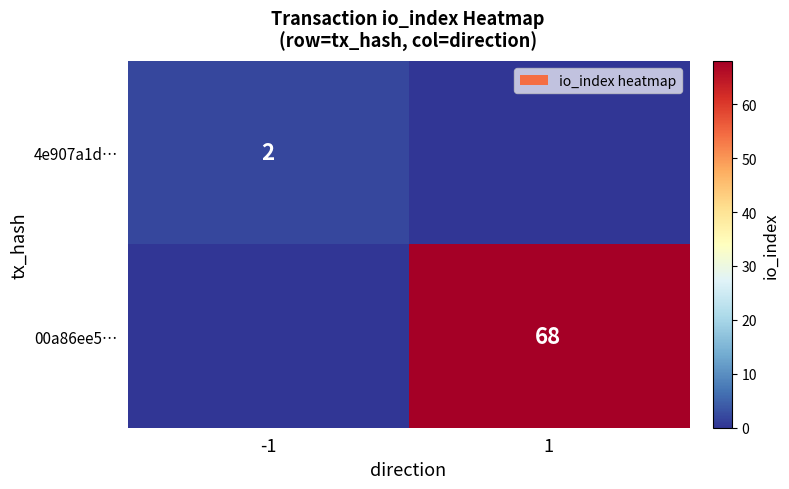

Is the value of 4e907a1d… at -1 greater than the value of 00a86ee5… at 1?

No